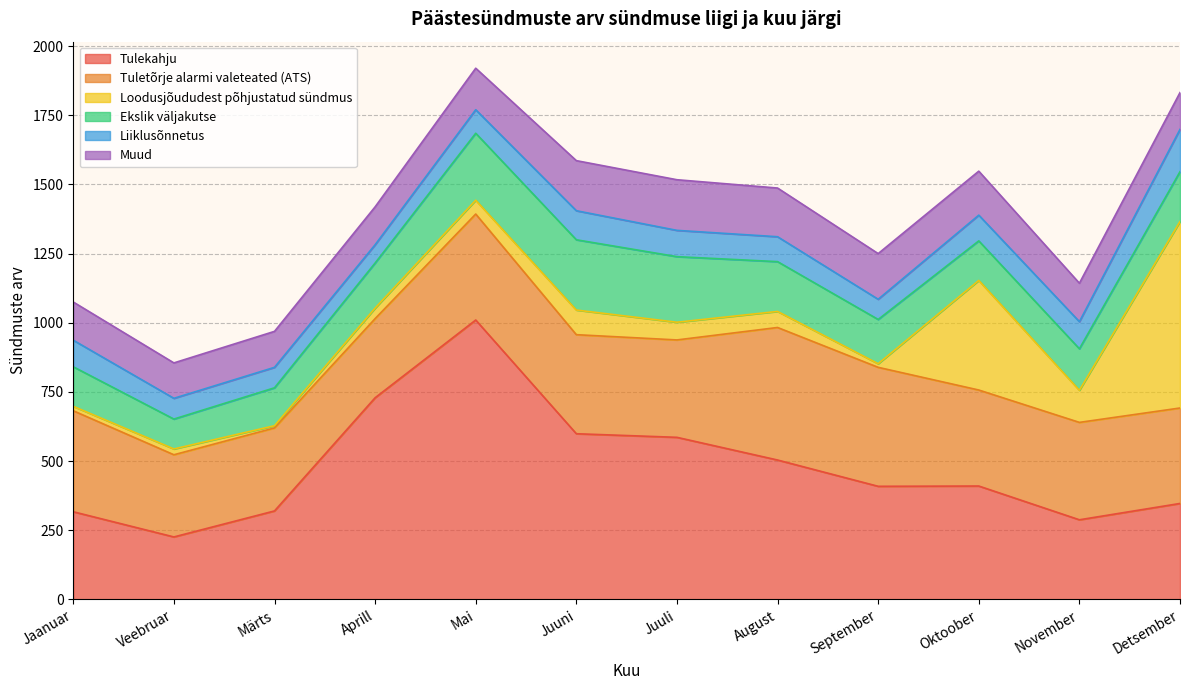

What is the label of the 8th point from the right?

Mai